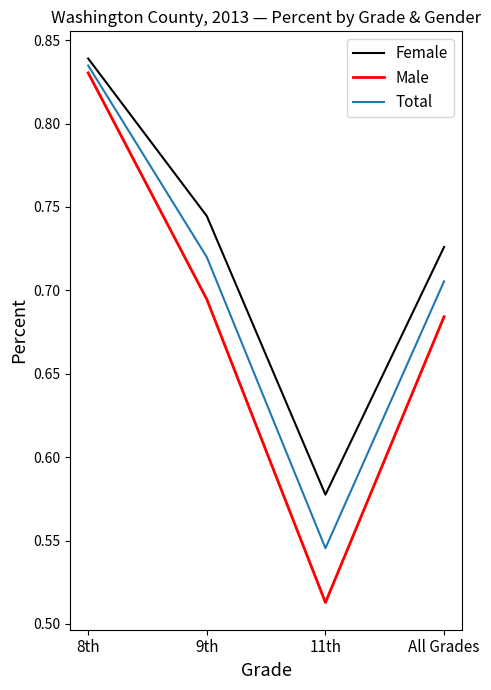

Does the chart have visible grid lines?

No